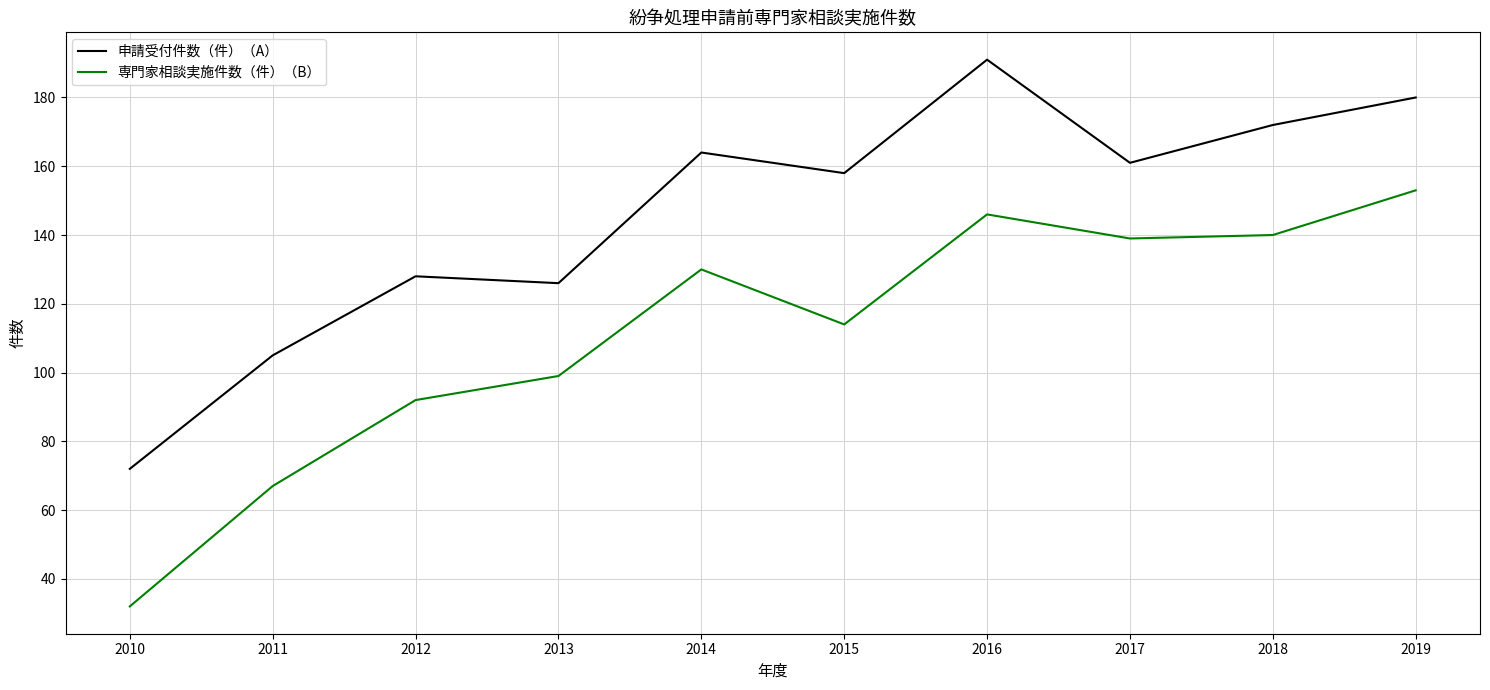

Where is the first local minimum for 申請受付件数（件）（A）?

2013